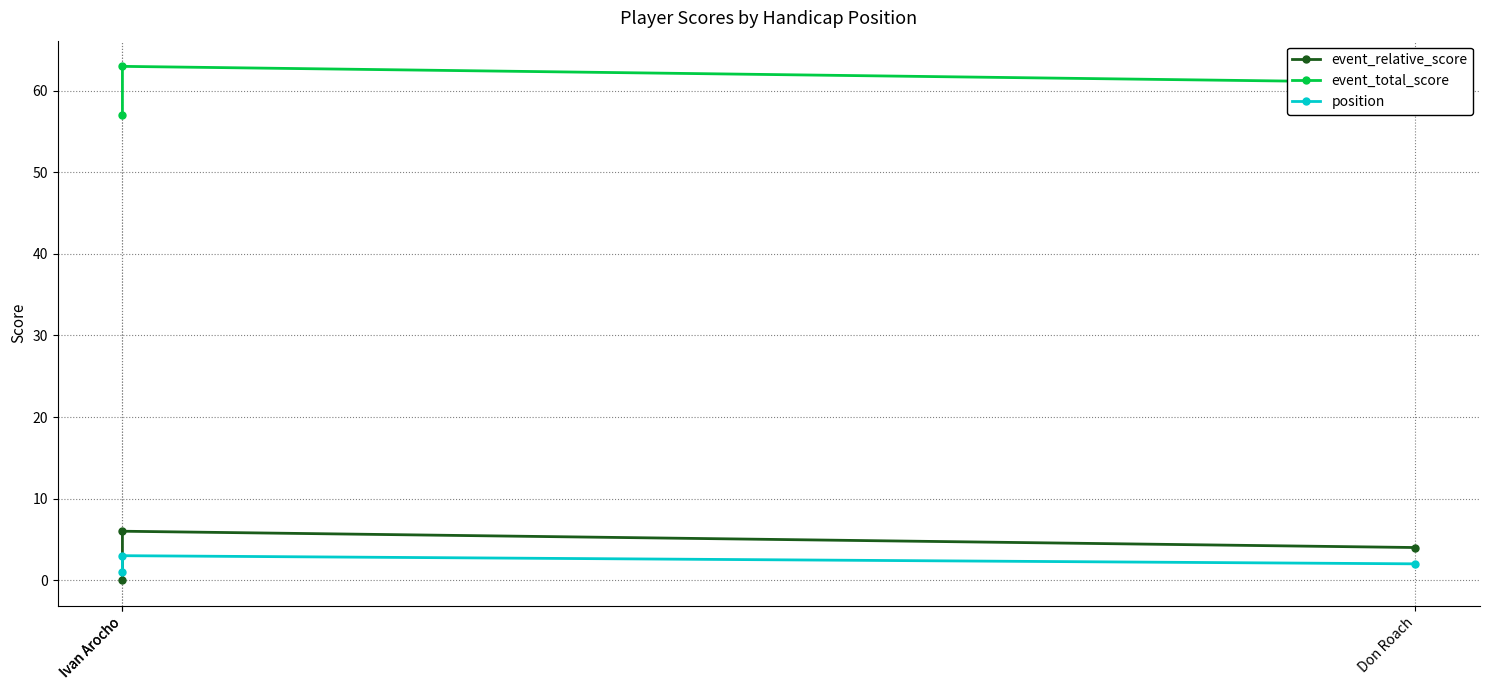

Reading right to left, extract all data points from this chart.

event_relative_score: 4	6	0
event_total_score: 61	63	57
position: 2	3	1